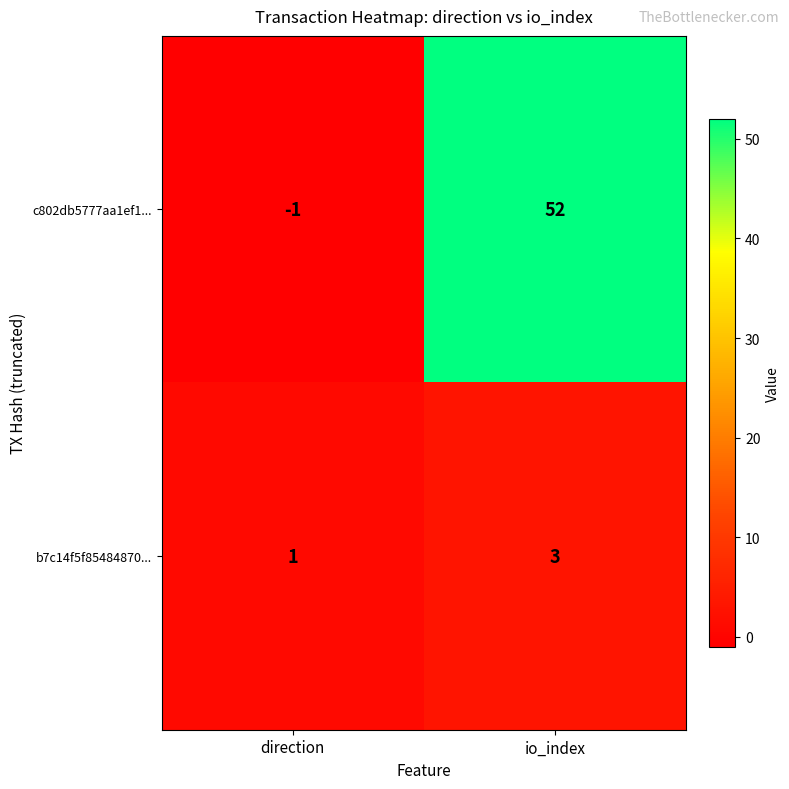

Which series has the largest range (max minus min)?

c802db5777aa1ef1...